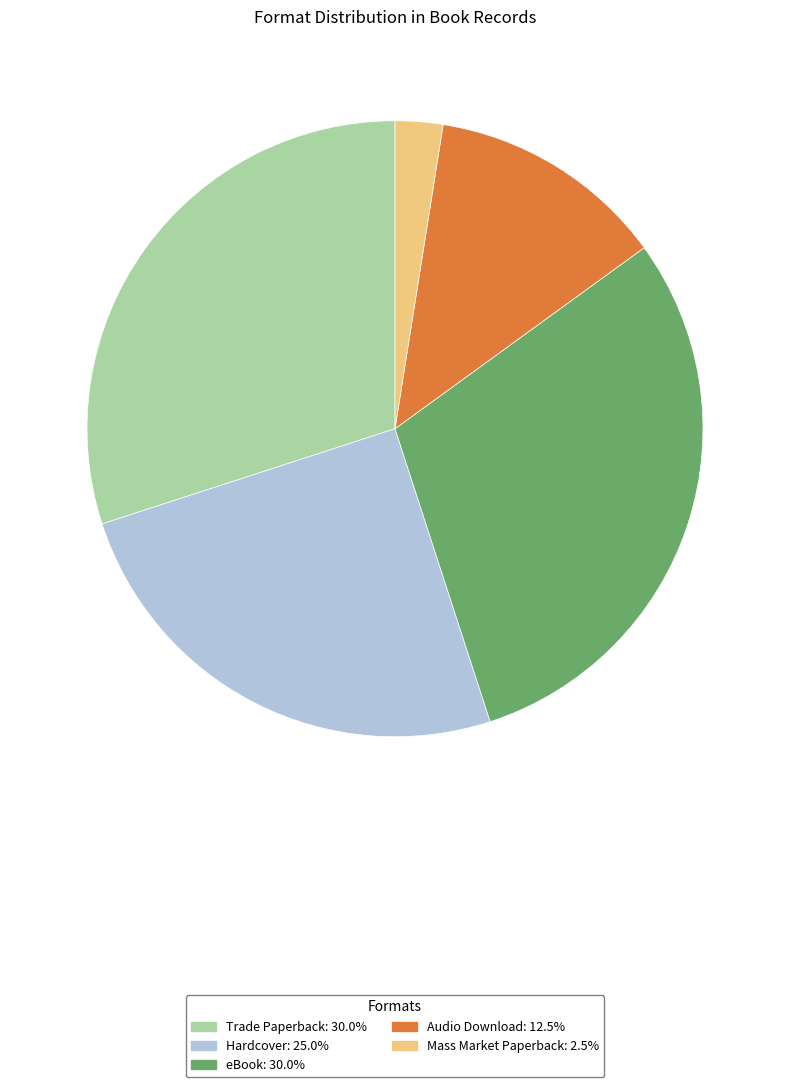

Is there any slice that represents more than half of the pie?

No